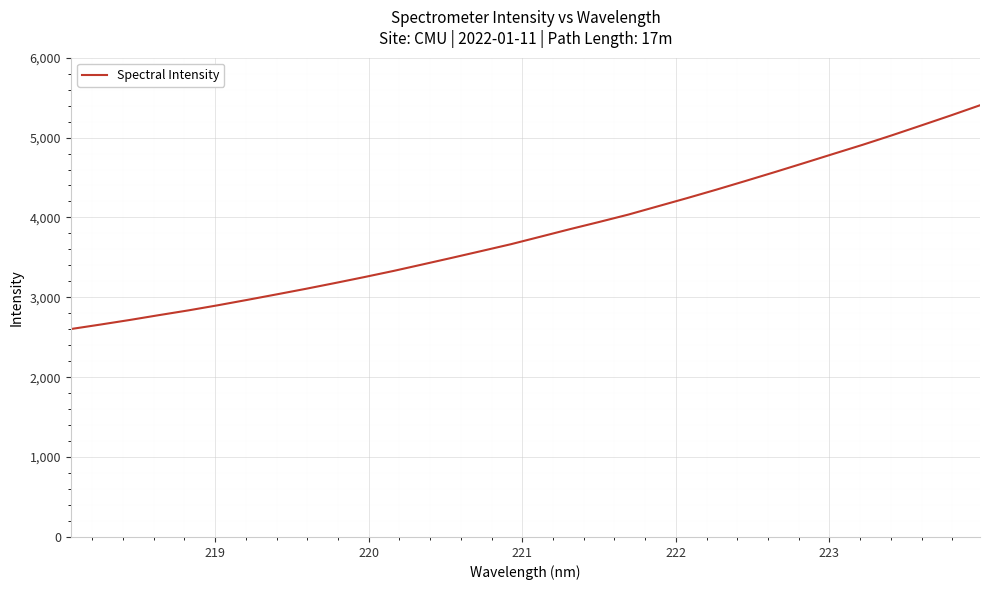

What is the maximum value shown in the chart?

5404.5